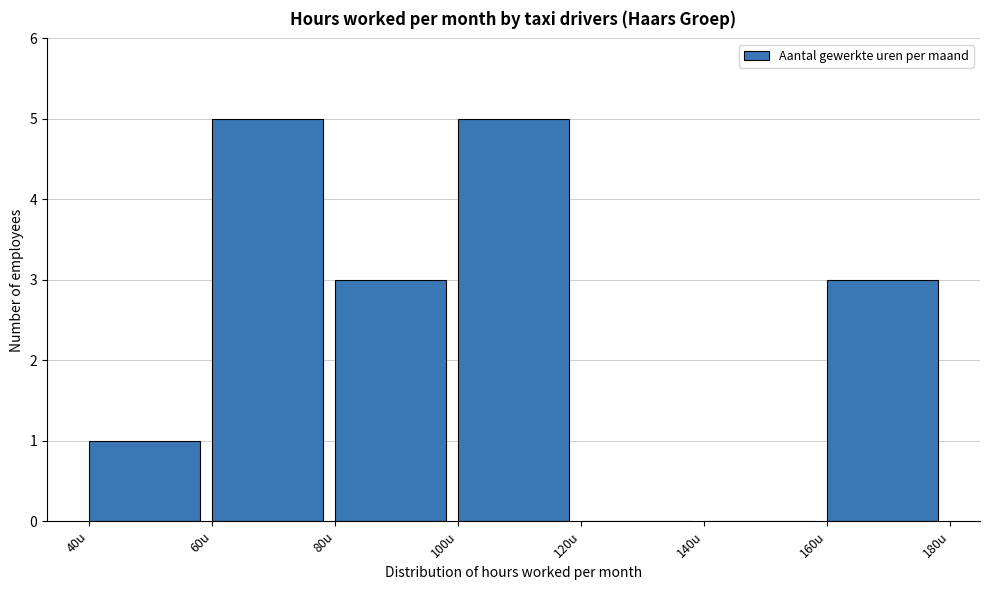

Reading left to right, transcribe this chart: for each bar, give the range it covers on the x-axis and its height. The values are not printed on the chart, so give them approximately, as read against the axis.

40 to 60: 1
60 to 80: 5
80 to 100: 3
100 to 120: 5
120 to 140: 0
140 to 160: 0
160 to 180: 3